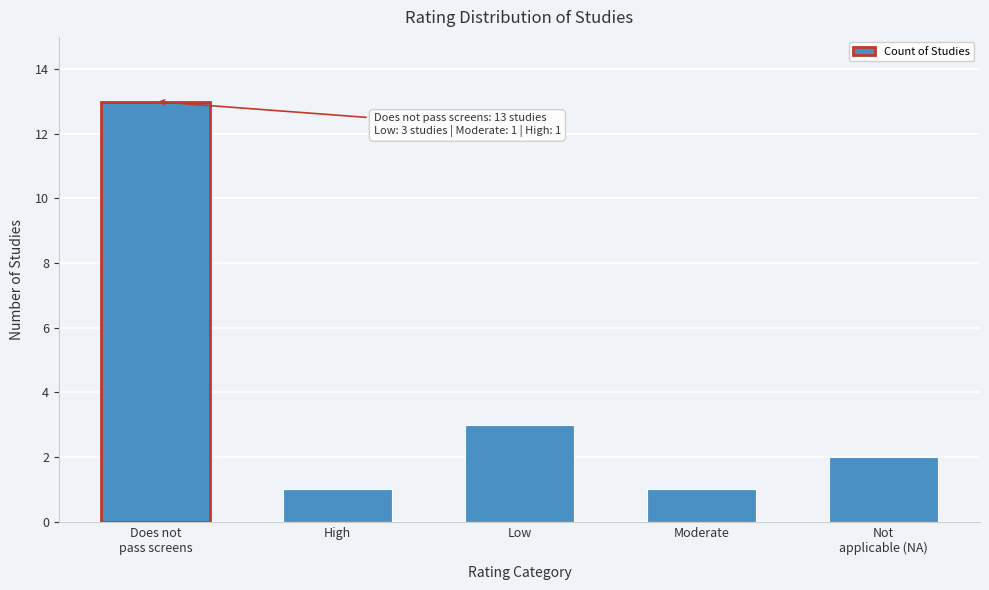

Reading right to left, list all the values displayed in this chart.

2	1	3	1	13